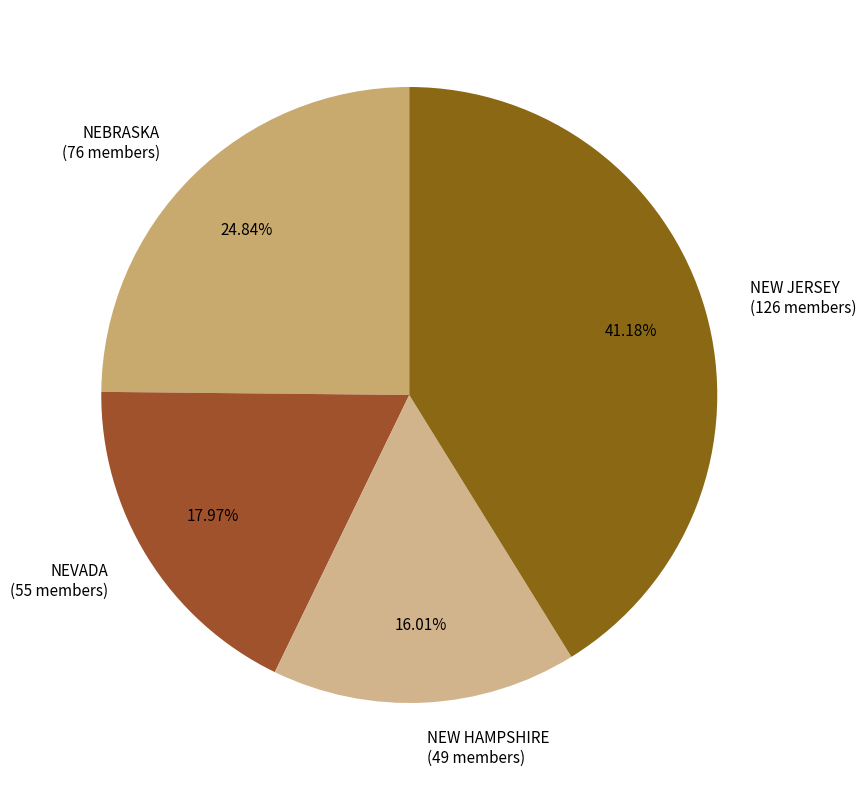

To the nearest percent, what is the difference between the largest and smallest slice percentages?

25%